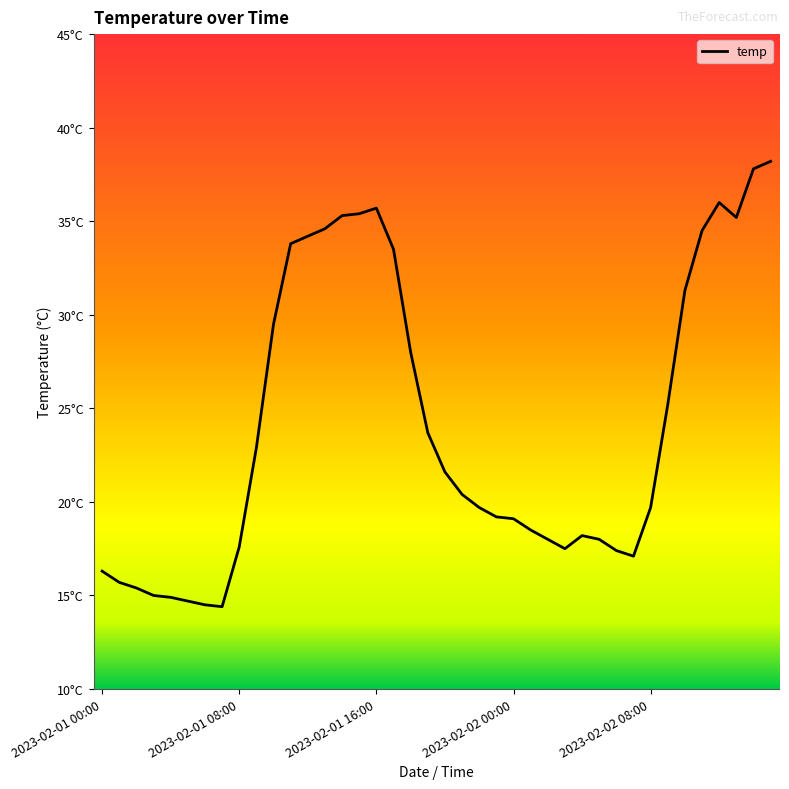

Is this an area chart (filled region under the line)?

No